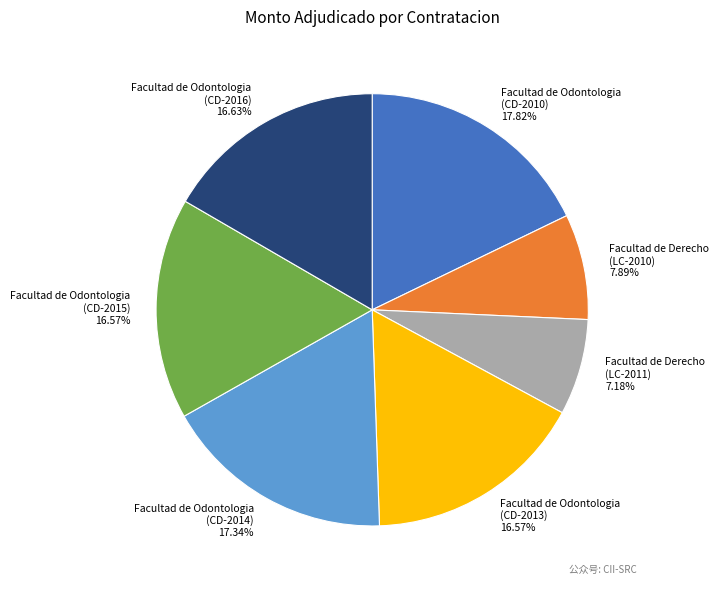

Does any single category account for the majority?

No